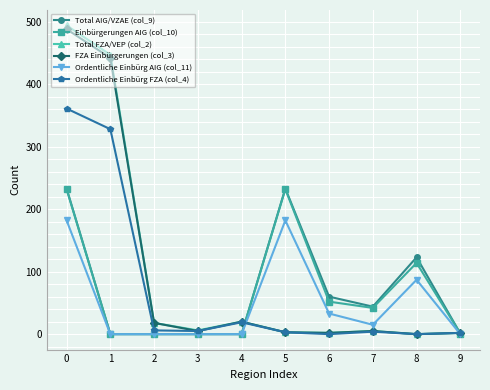

True or false: Ordentliche Einbürg AIG (col_11) has more than 0 interior local peaks.

True